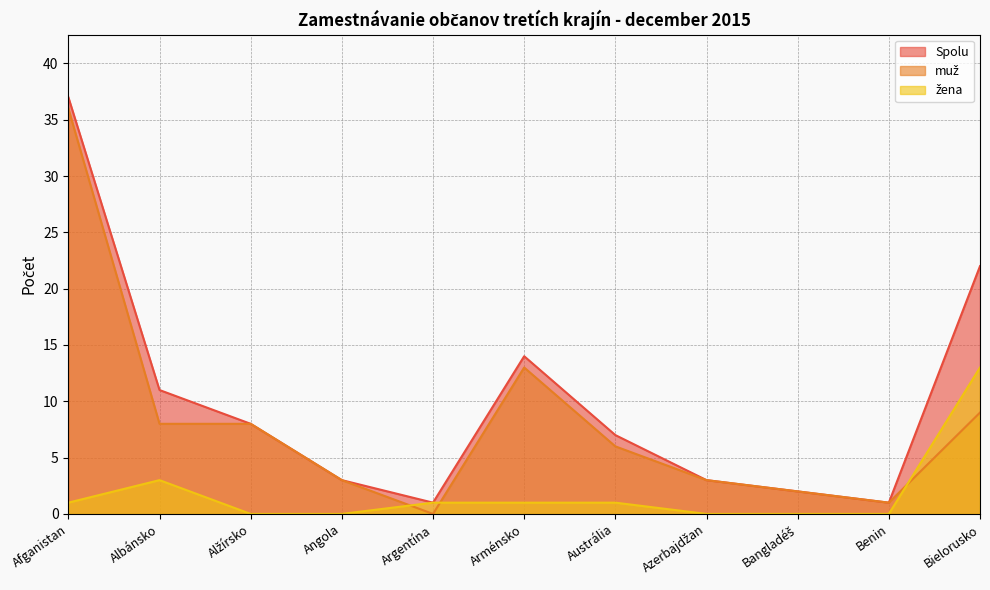

What is the difference between the muž values at Benin and Bangladéš?

1